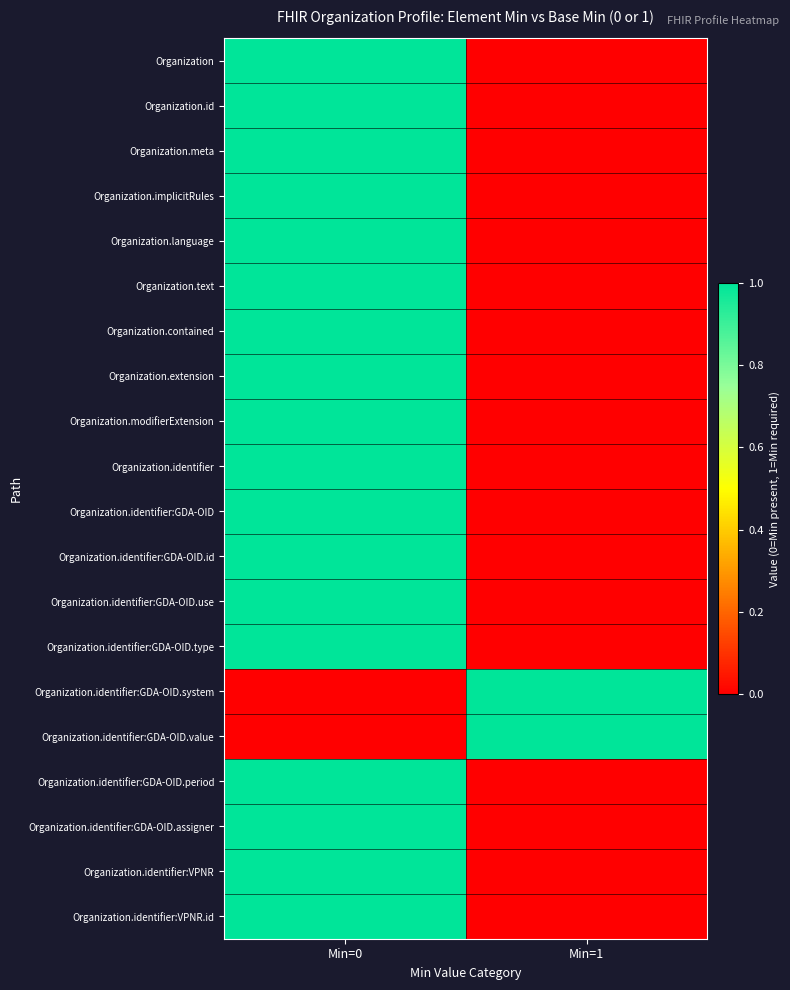

How many series are shown in this chart?

20